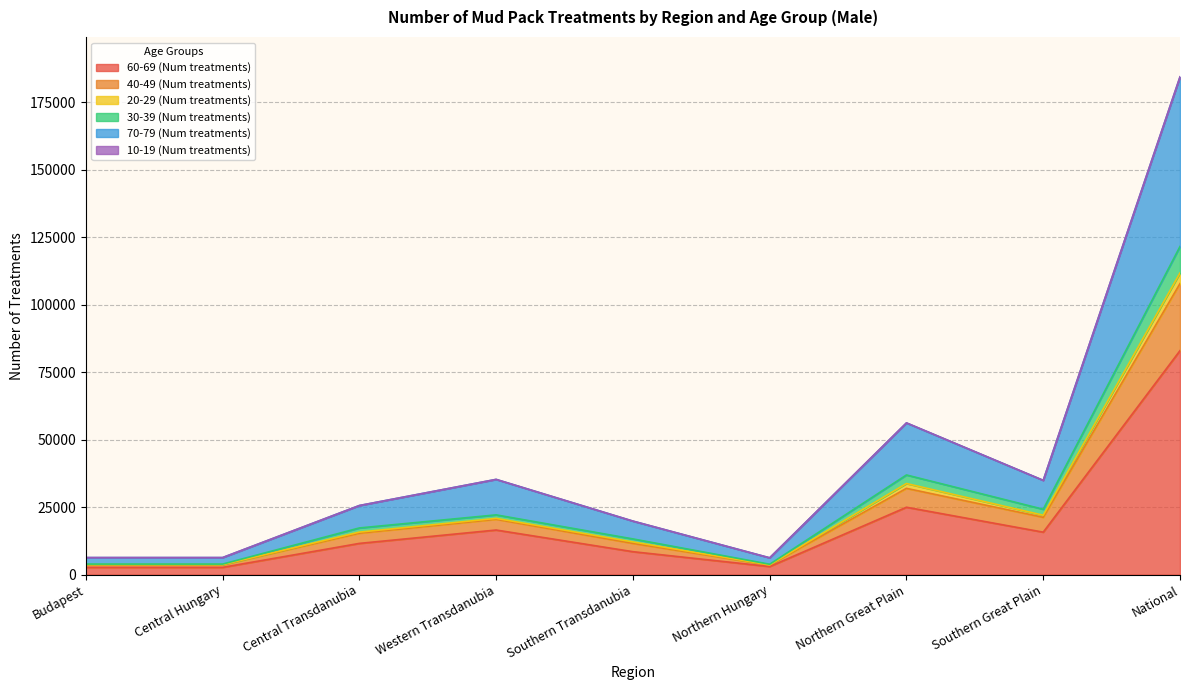

The 70-79 (Num treatments) series shows 10197 at Northern Hungary. True or false?

False